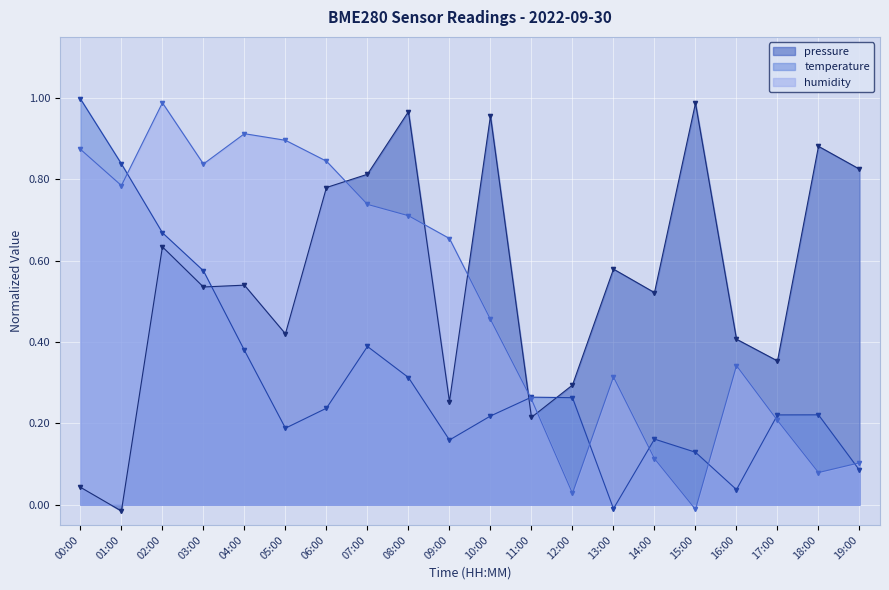

Which series has the largest range (max minus min)?

temperature